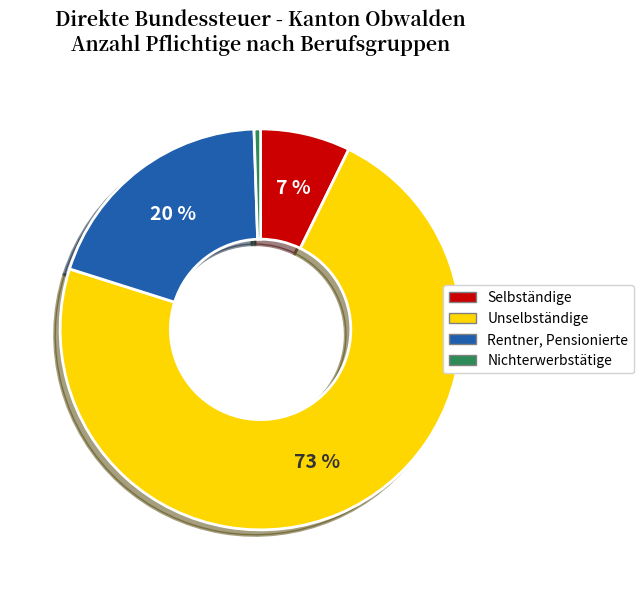

What percentage is the Rentner, Pensionierte slice, to the nearest percent?

20%